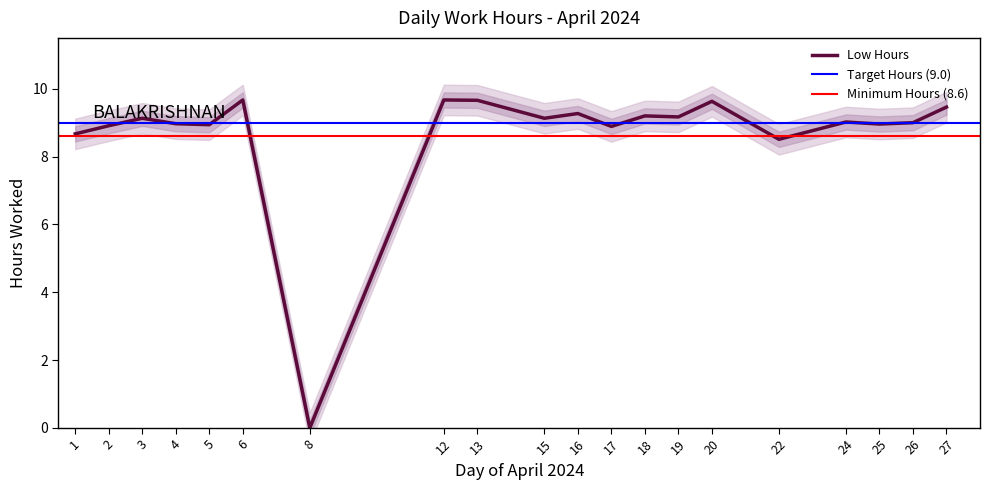

Does the chart have visible grid lines?

No